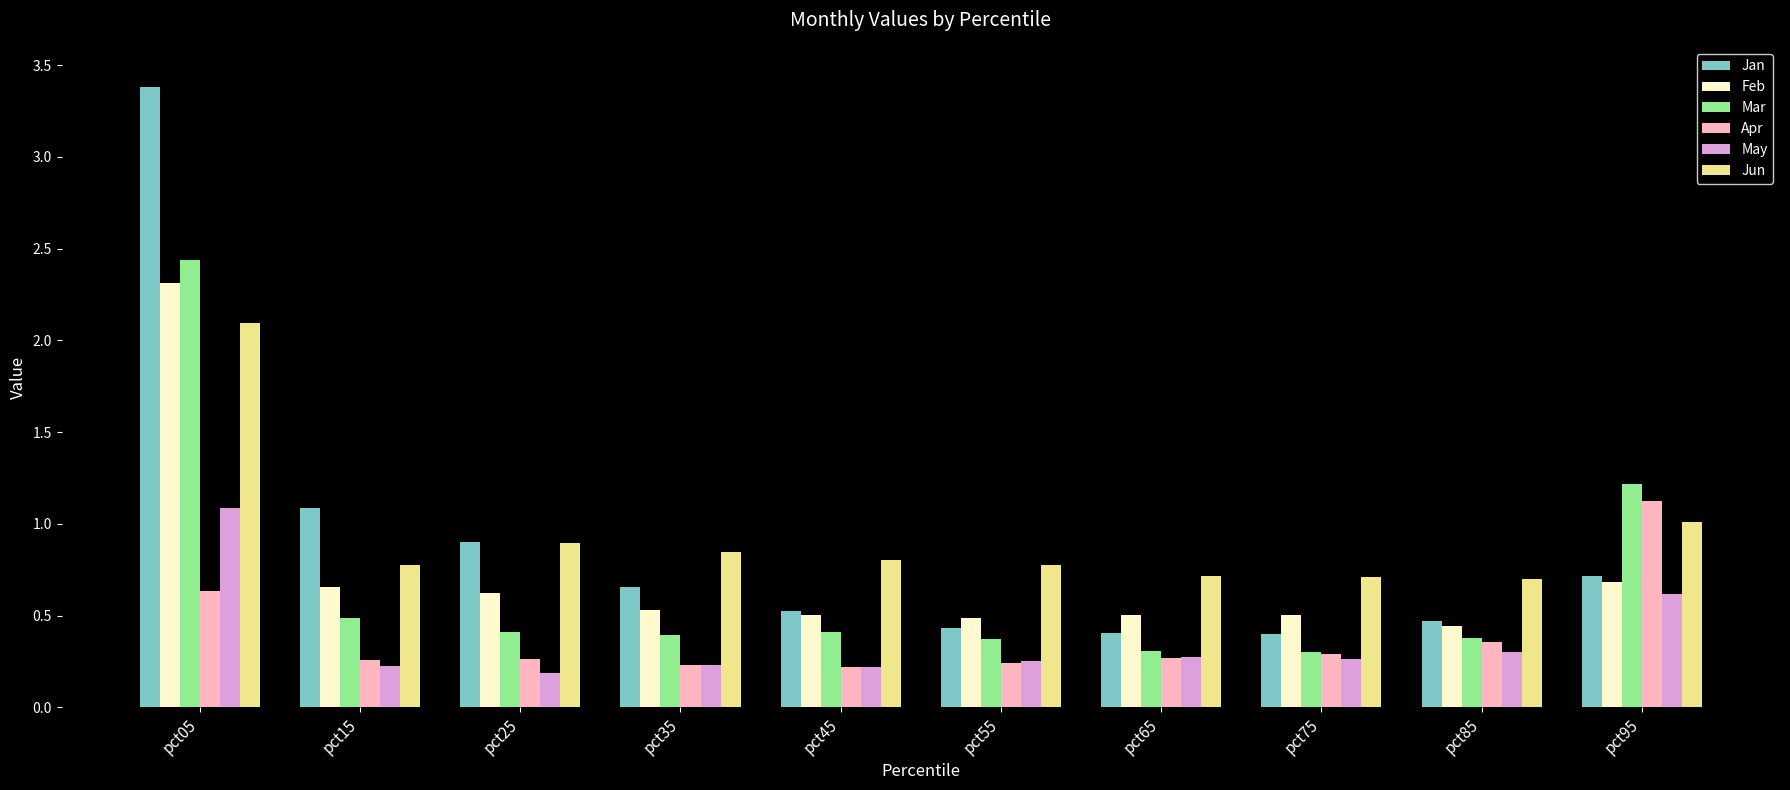

How many bars are there in total?

60